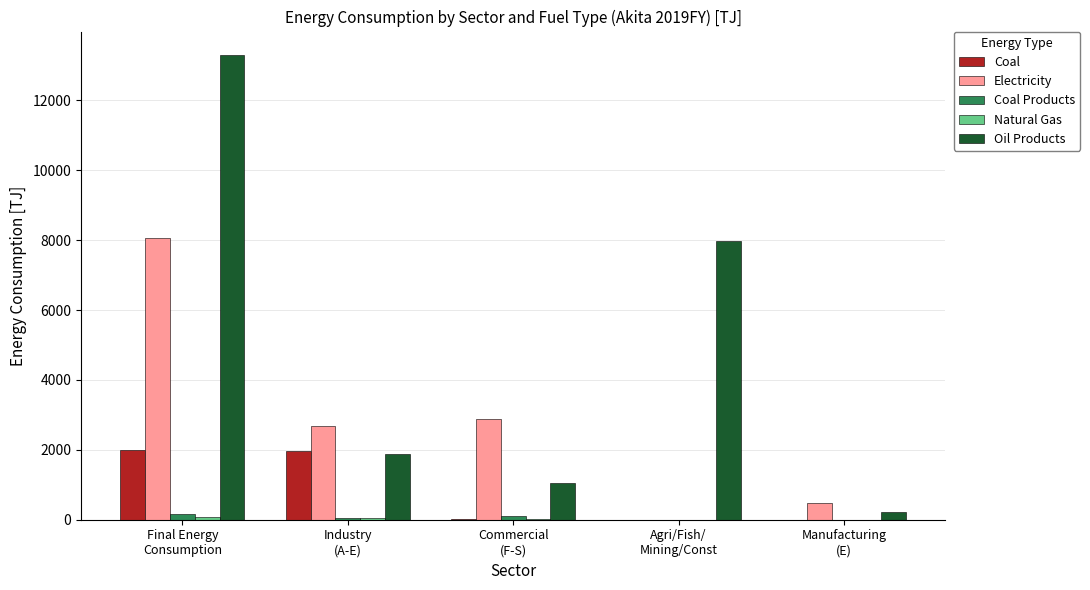

What is the greatest value displayed?

13303.9